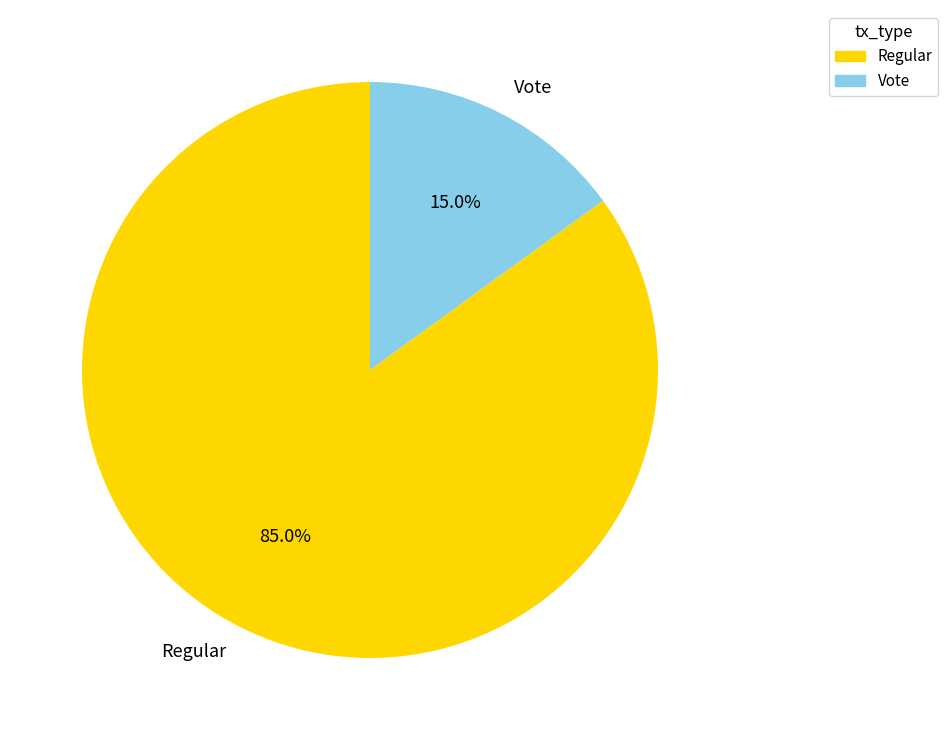

Which slice represents more than half of the pie?

Regular